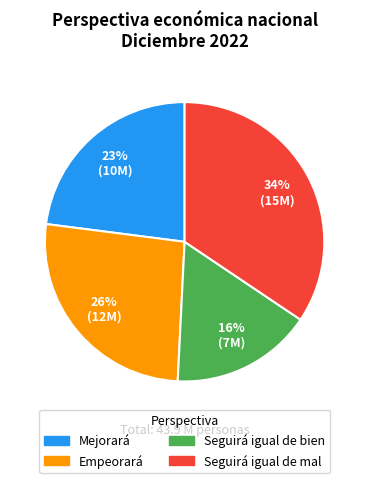

Is there a majority slice in this chart?

No